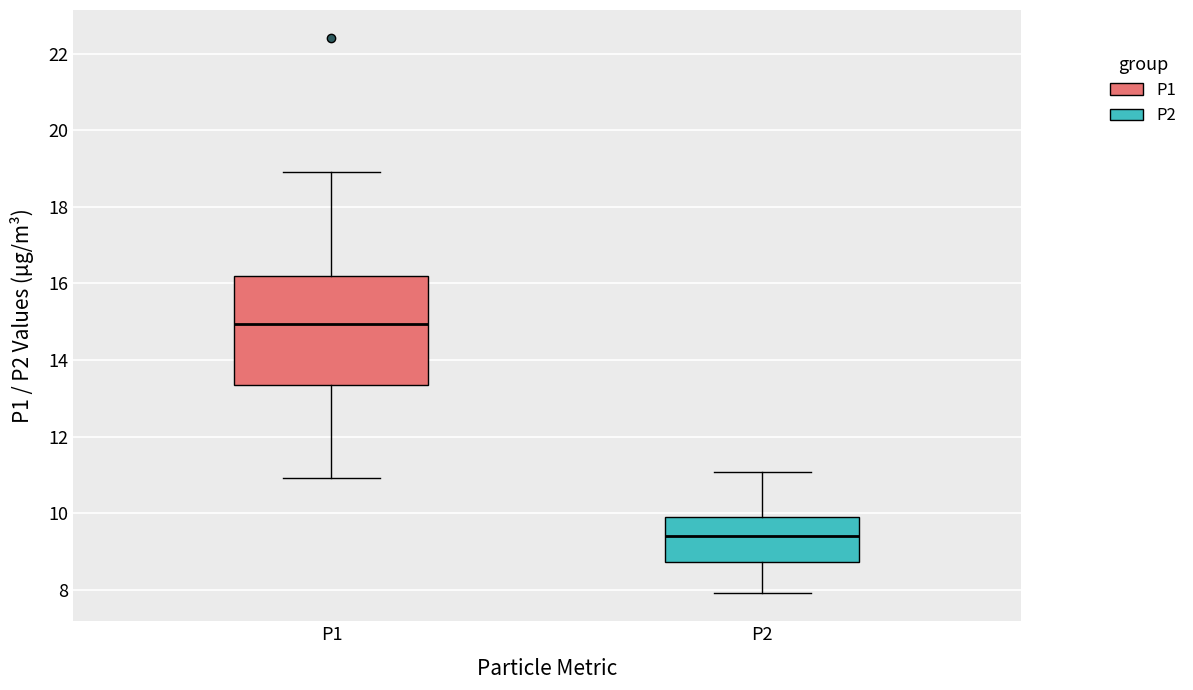

Which box has the highest median line?

P1